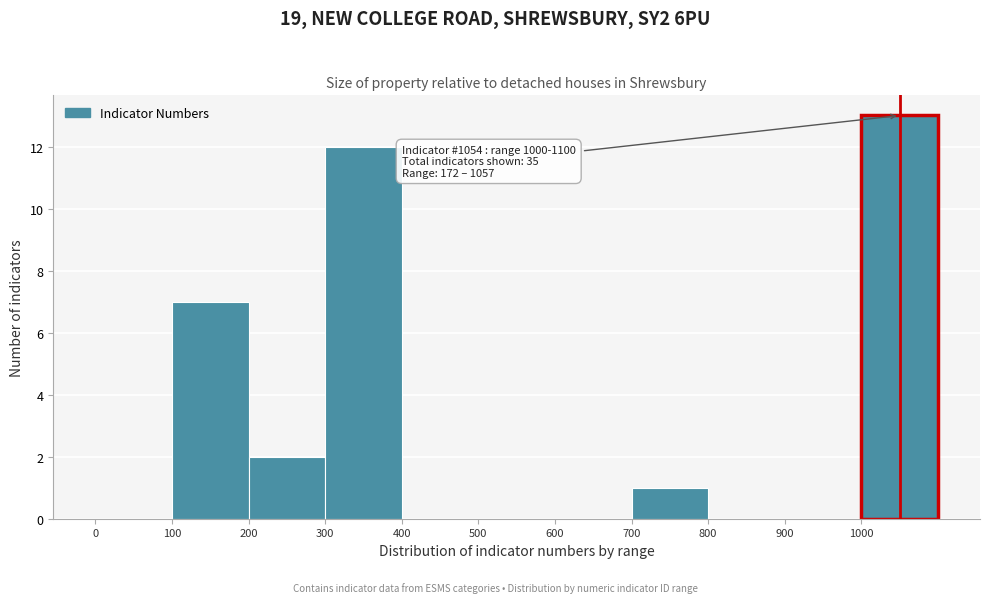

Which range on the x-axis has the tallest bar?

1000 to 1100